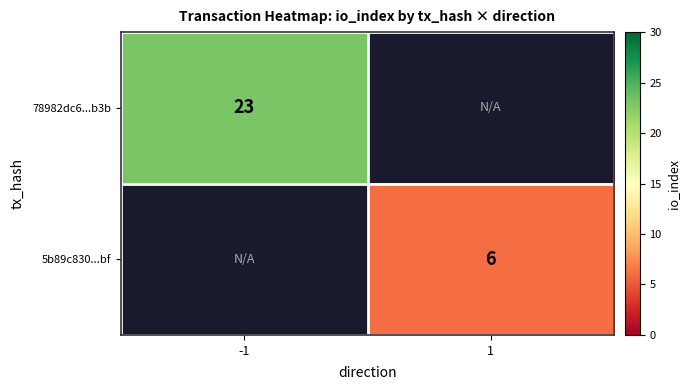

What is the smallest value displayed?

6.0